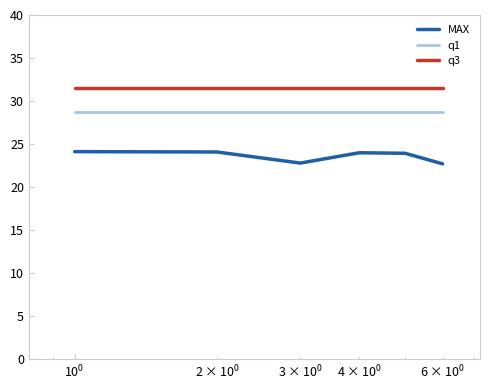

What is the minimum value for MAX?

22.7